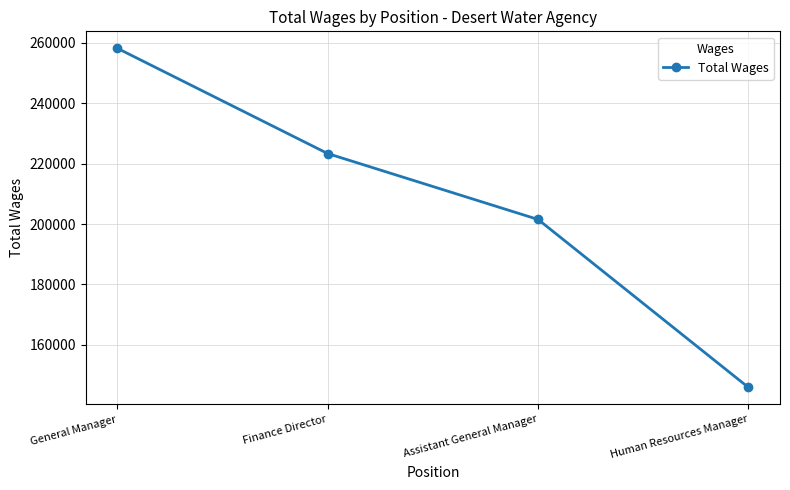

List the labels in order of value, smallest first.

Human Resources Manager, Assistant General Manager, Finance Director, General Manager